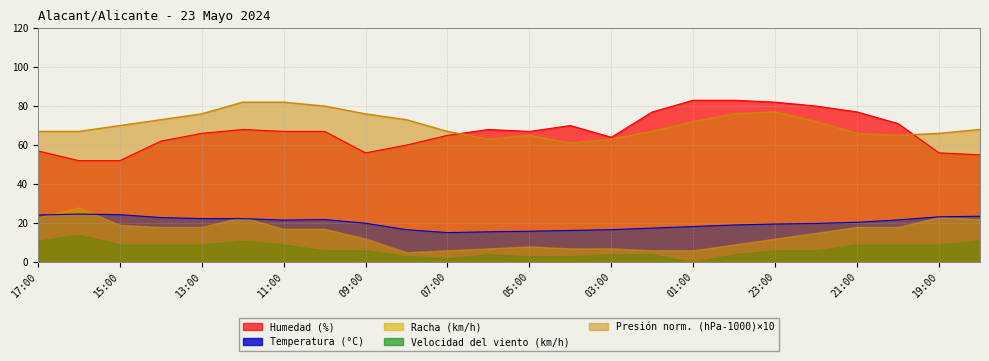

Read the Humedad (%) value at 21:00.

77.0